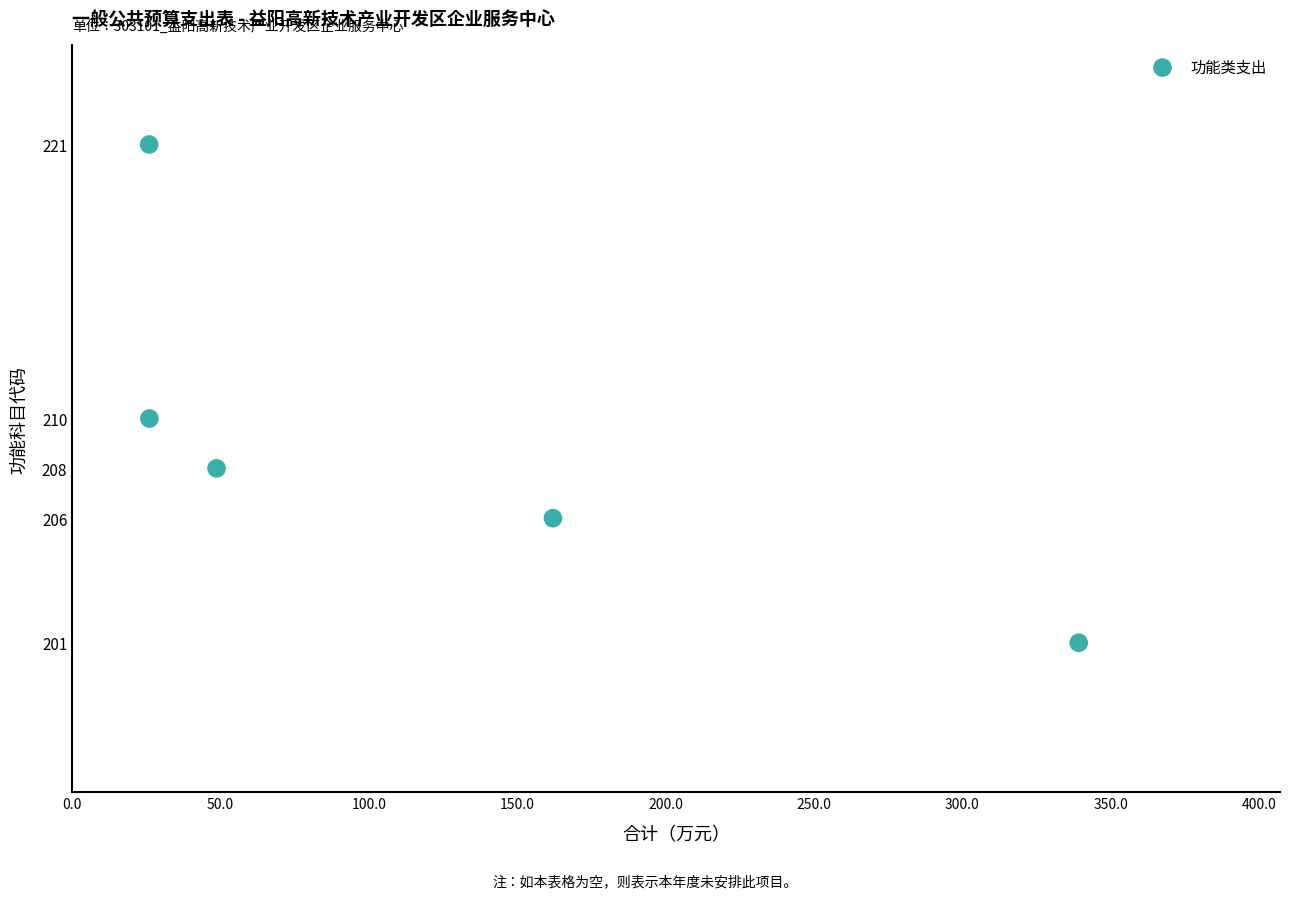

What Y value in the scatter plot is closest to 211?

210